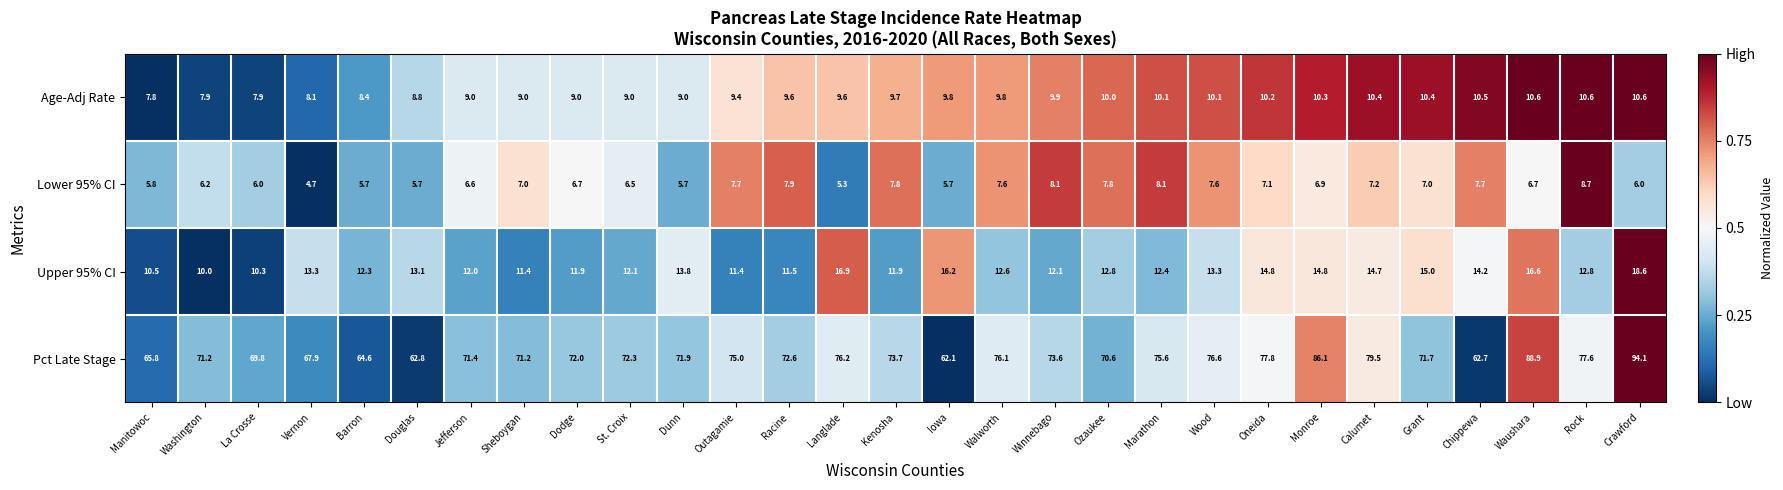

At Oneida, list the series in order from smallest to largest.

Lower 95% CI, Age-Adj Rate, Upper 95% CI, Pct Late Stage